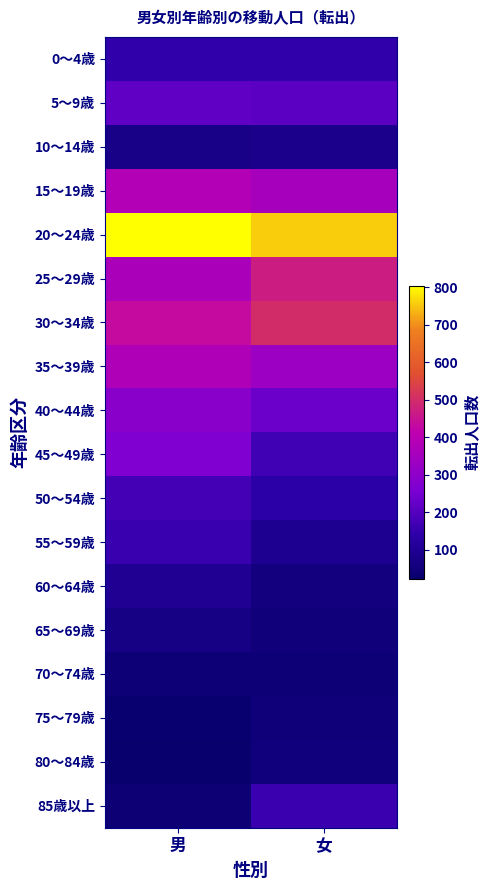

At which category is the sum across all series the highest?

男